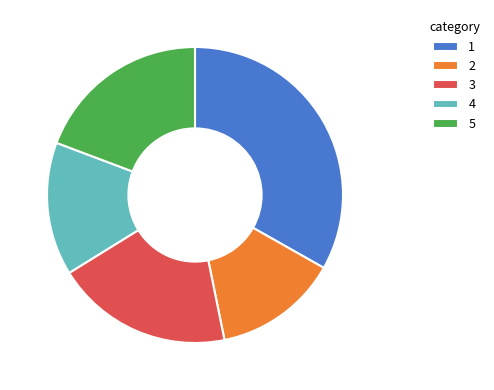

Which category has the smallest portion of the pie?

2